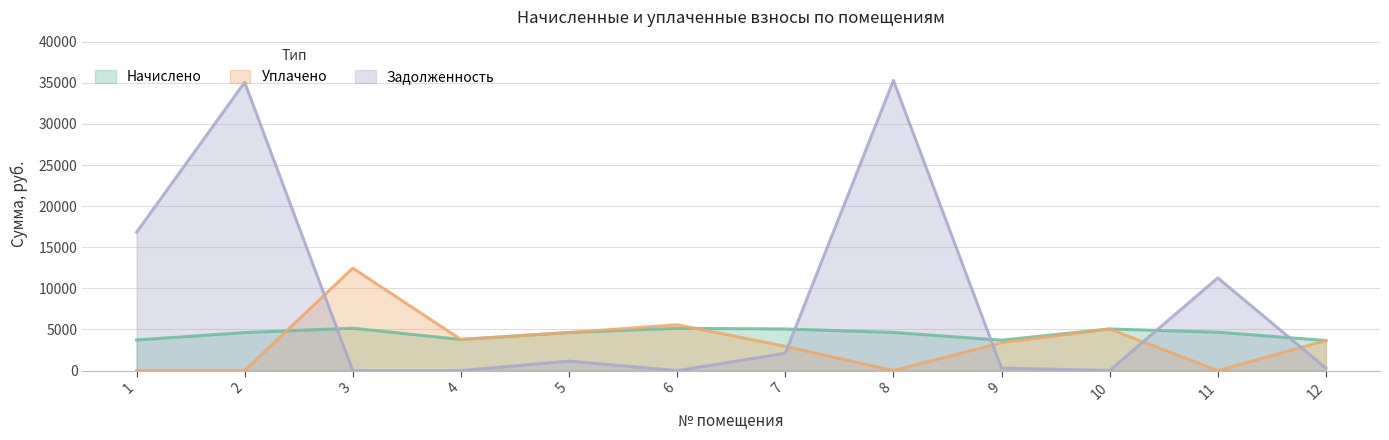

Which category has the lowest value in the Задолженность series?

3